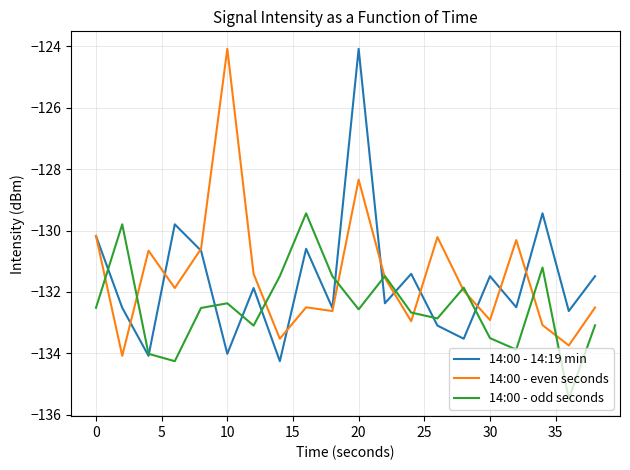

What is the smallest value displayed?

-135.5